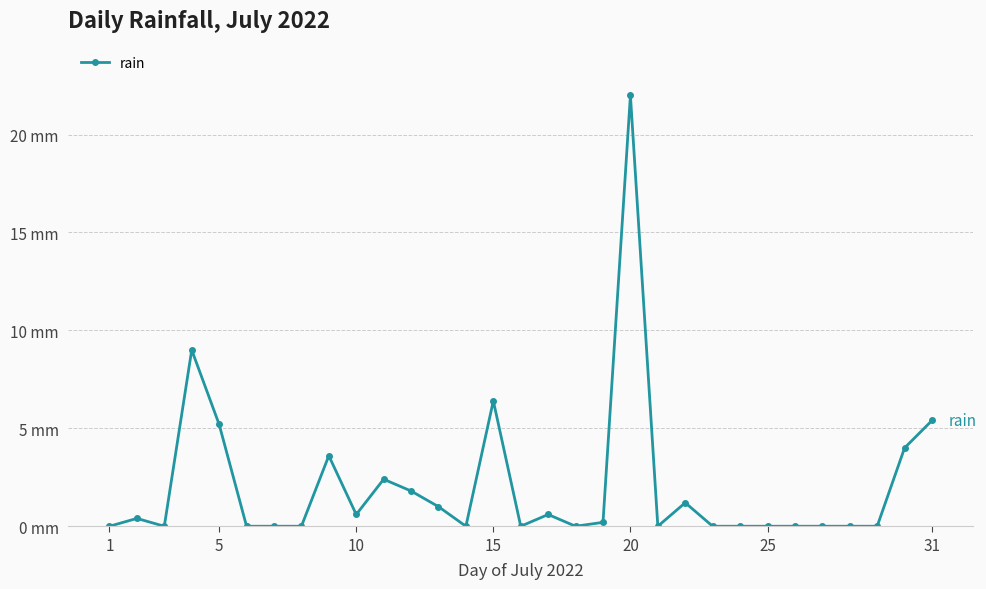

What is the maximum value shown in the chart?

22.0